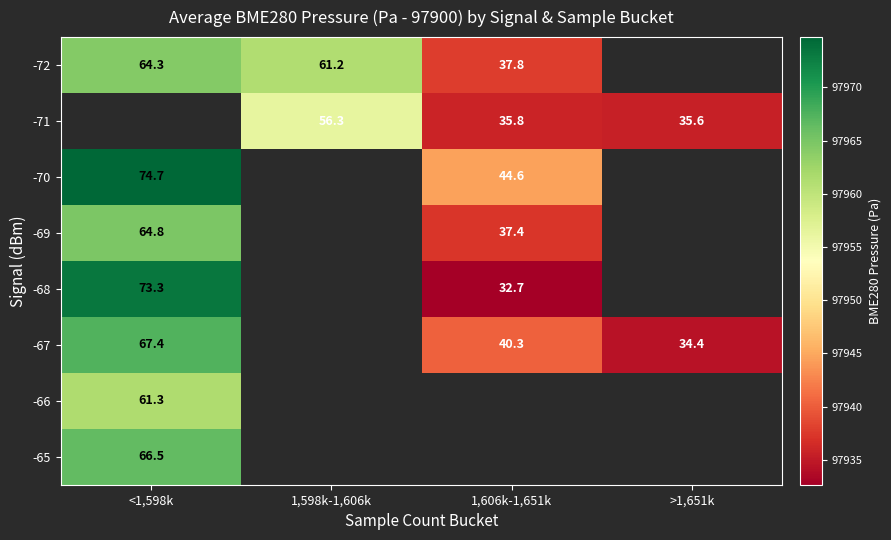

What is the minimum value for -69?

97937.4